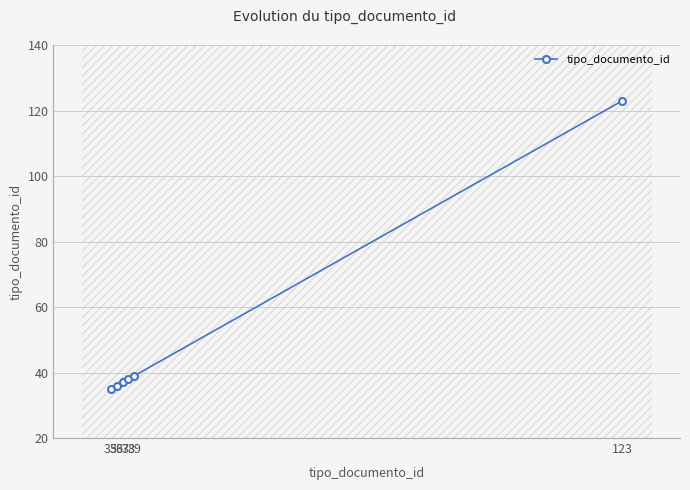

Between 36 and 39, which is larger?

39